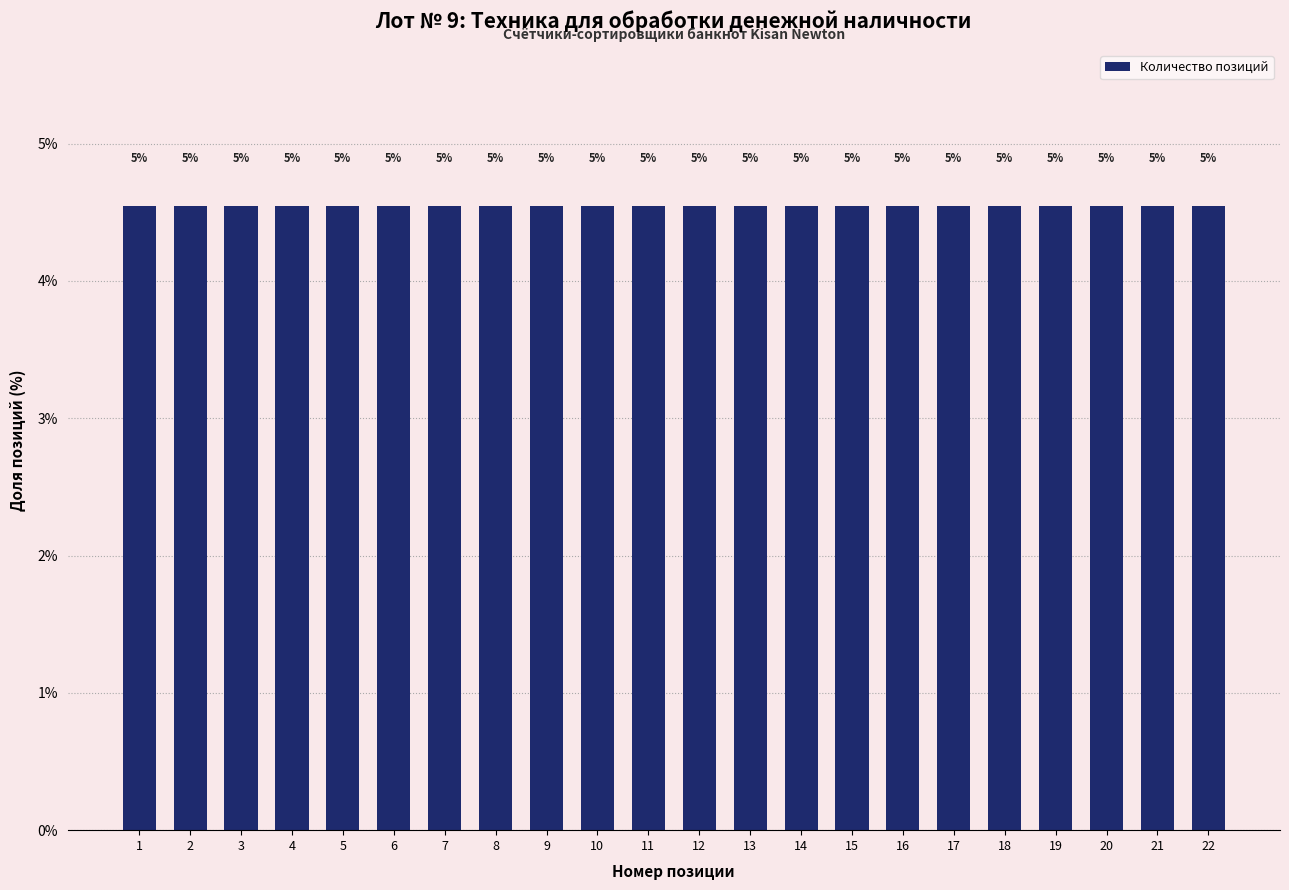

List the labels in order of value, largest first.

22, 21, 20, 19, 18, 17, 16, 15, 14, 13, 12, 11, 10, 9, 8, 7, 6, 5, 4, 3, 2, 1